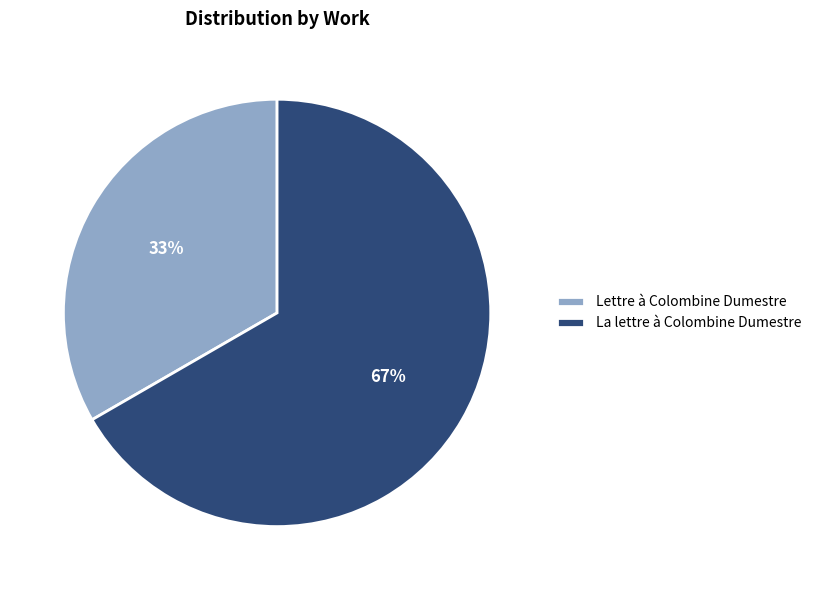

Rank the categories by value from highest to lowest.

La lettre à Colombine Dumestre, Lettre à Colombine Dumestre